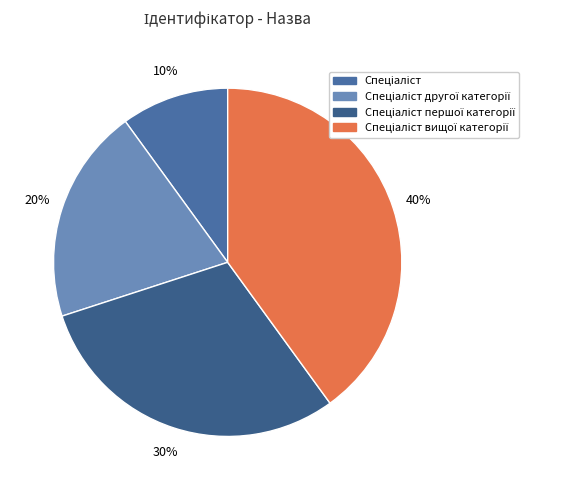

Count the number of slices in the pie.

4